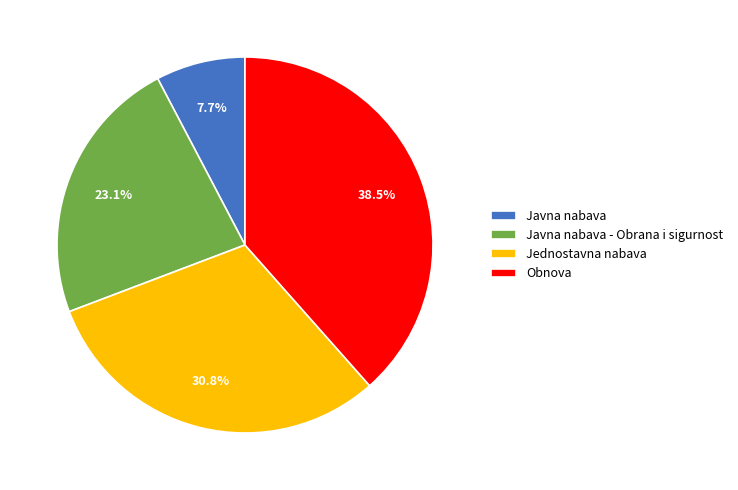

Combined, do Javna nabava and Jednostavna nabava account for over 50%?

No